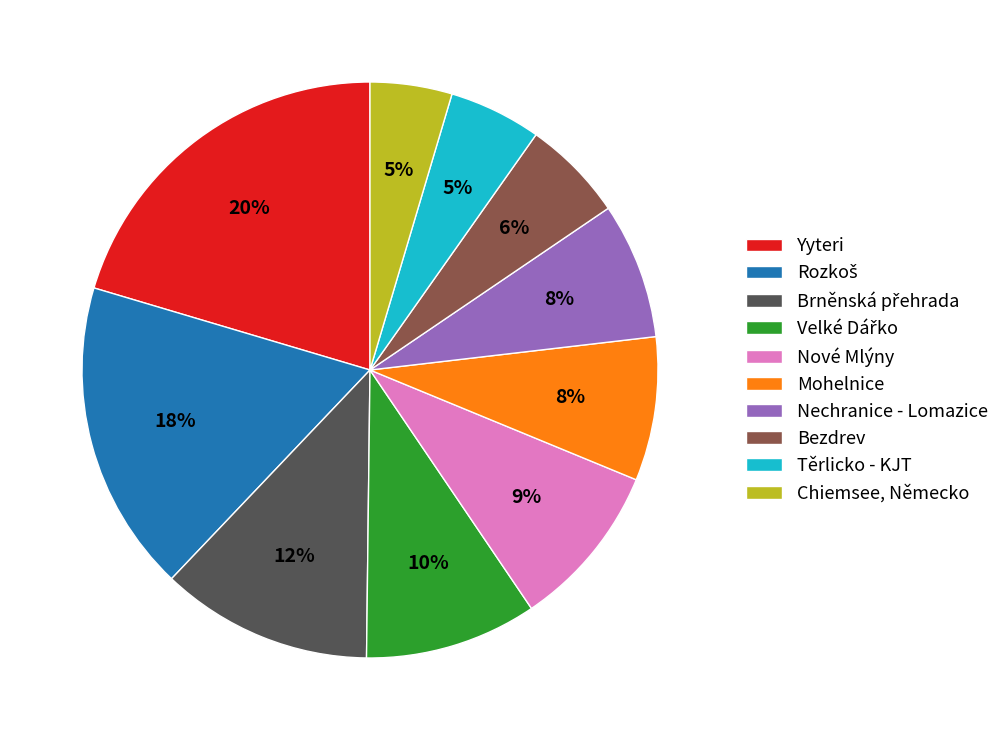

True or false: Chiemsee, Německo accounts for 5% of the total.

True